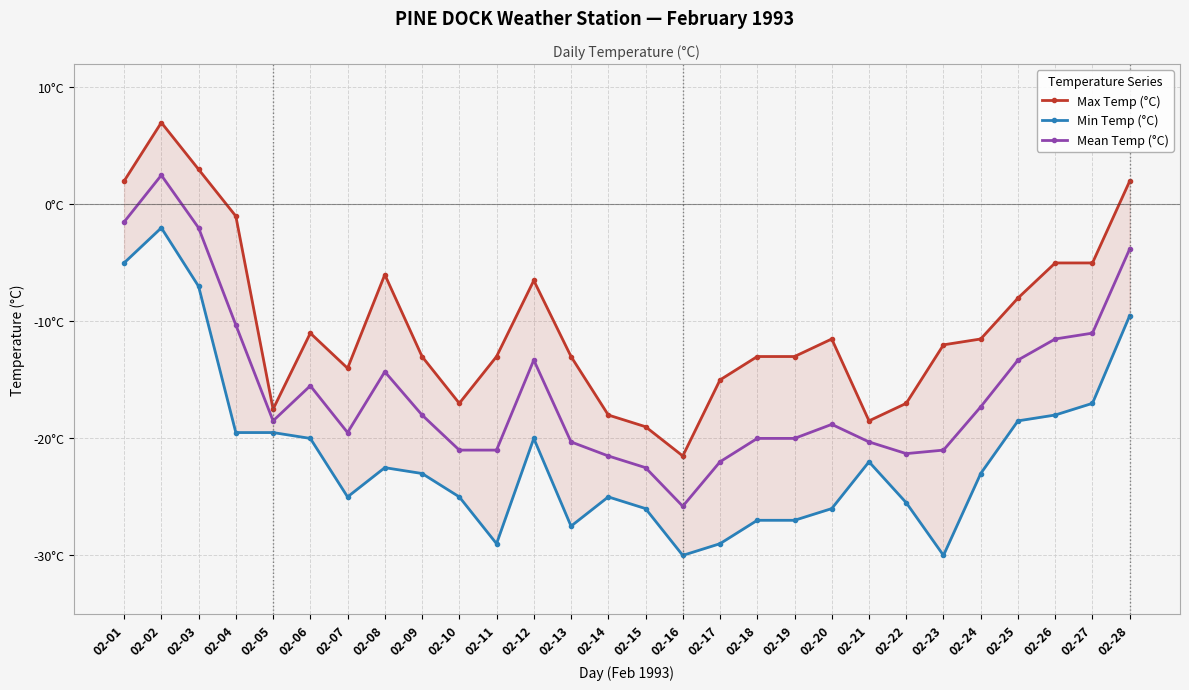

What is the difference between the highest and lowest values at 02-07?

11.0